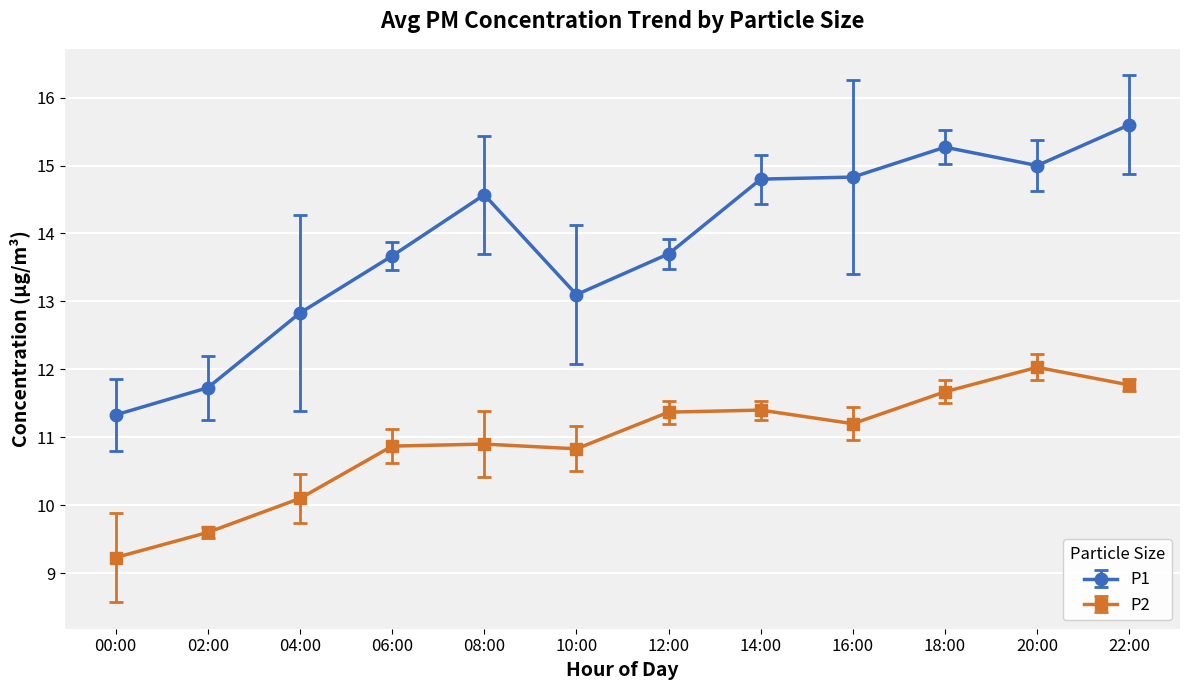

True or false: P1 has a value of 7.4 at 08:00.

False